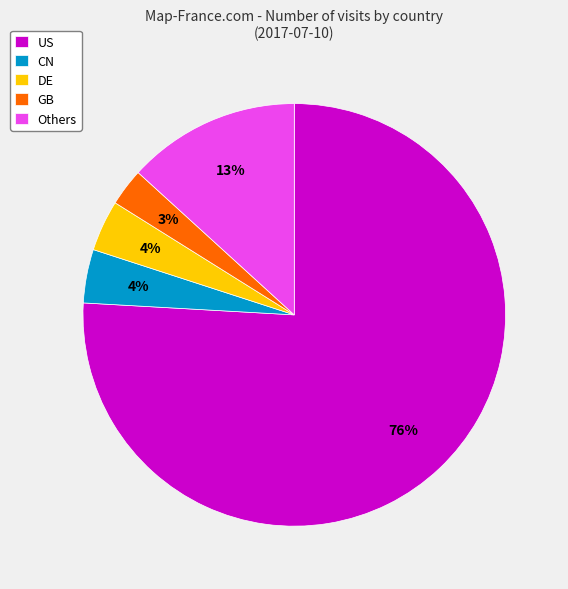

Which category accounts for the majority?

US